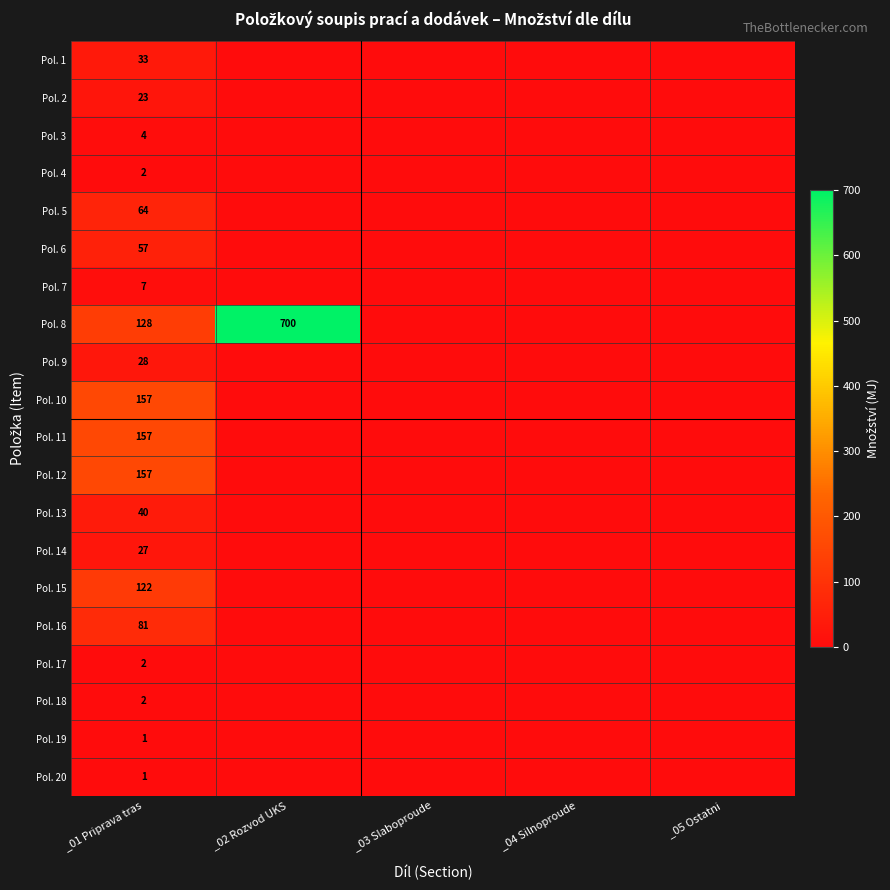

The value of Pol. 5 at _01 Priprava tras is 64. True or false?

True